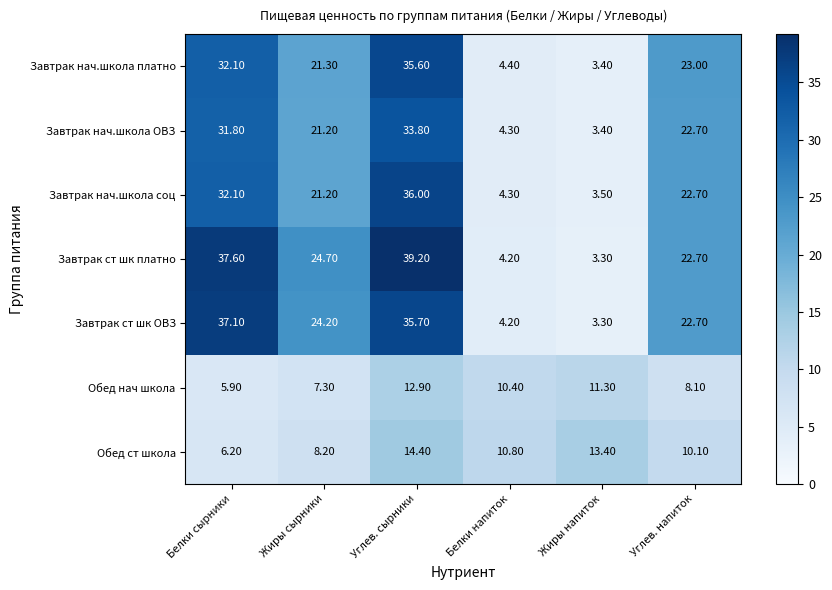

How many data points in Обед ст школа are less than 10?

2